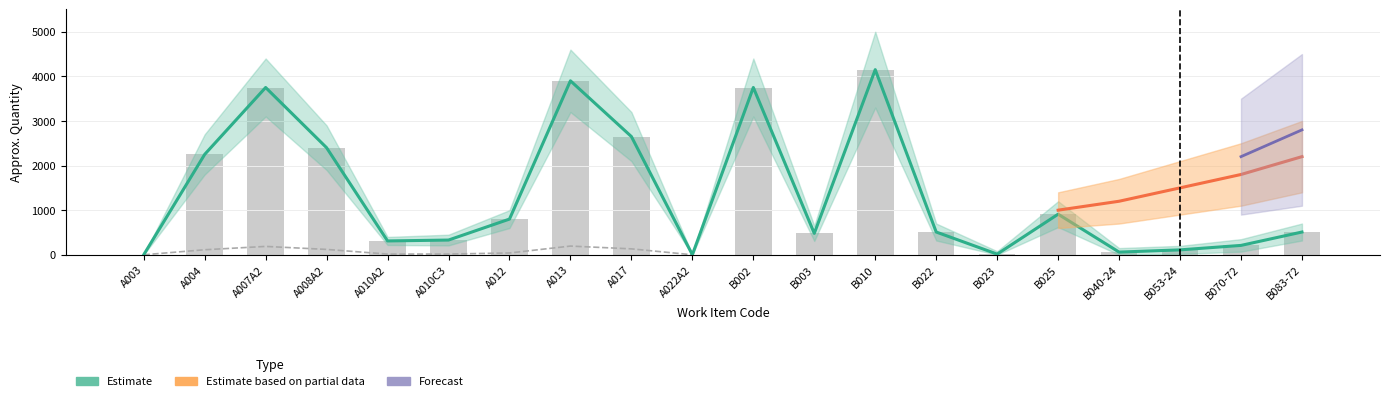

What position from the left is A012?

7